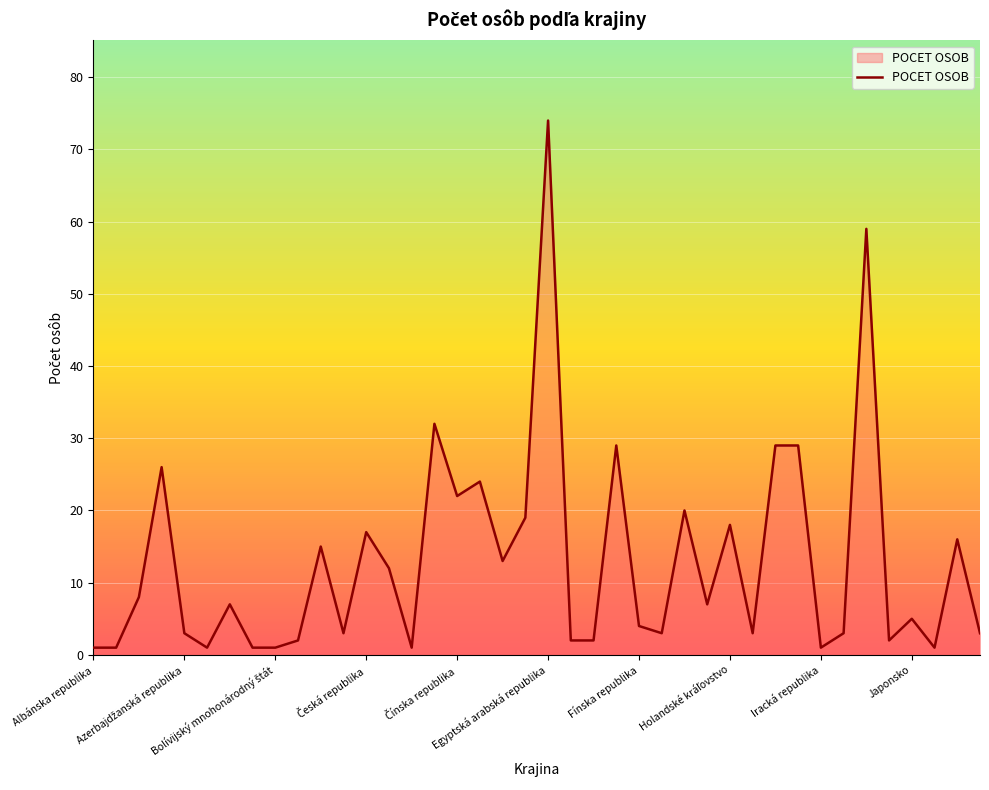

What is the maximum value shown in the chart?

74